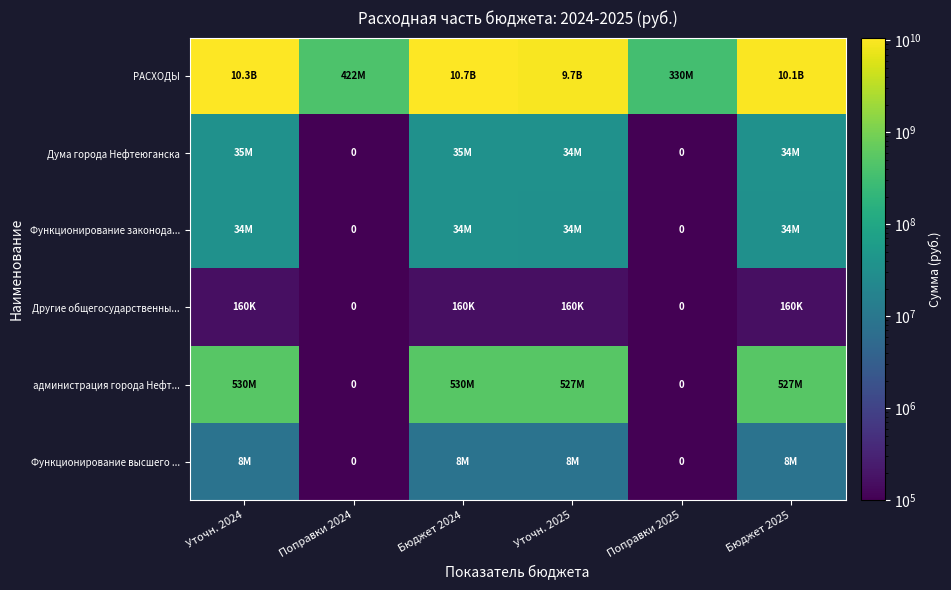

What value does the Функционирование высшего ... series have at Бюджет 2025?

8047046.0